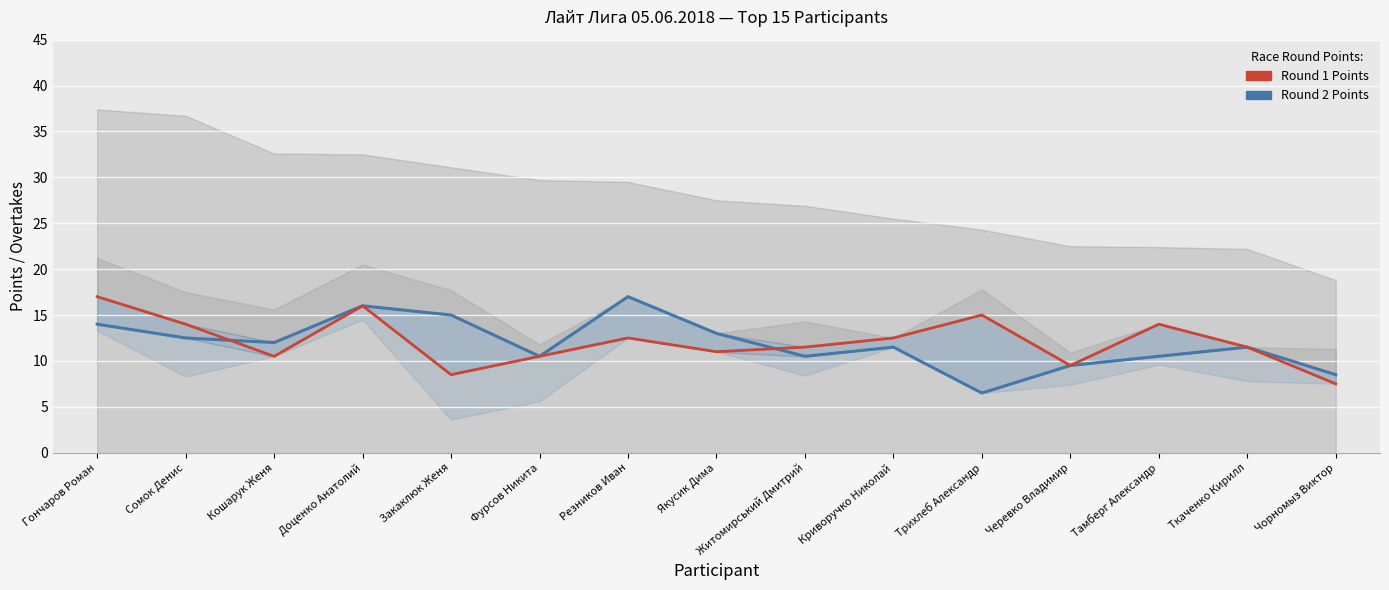

Between which two adjacent categories do Round 1 Points line and Round 2 Points line first intersect?

Сомок Денис and Кошарук Женя